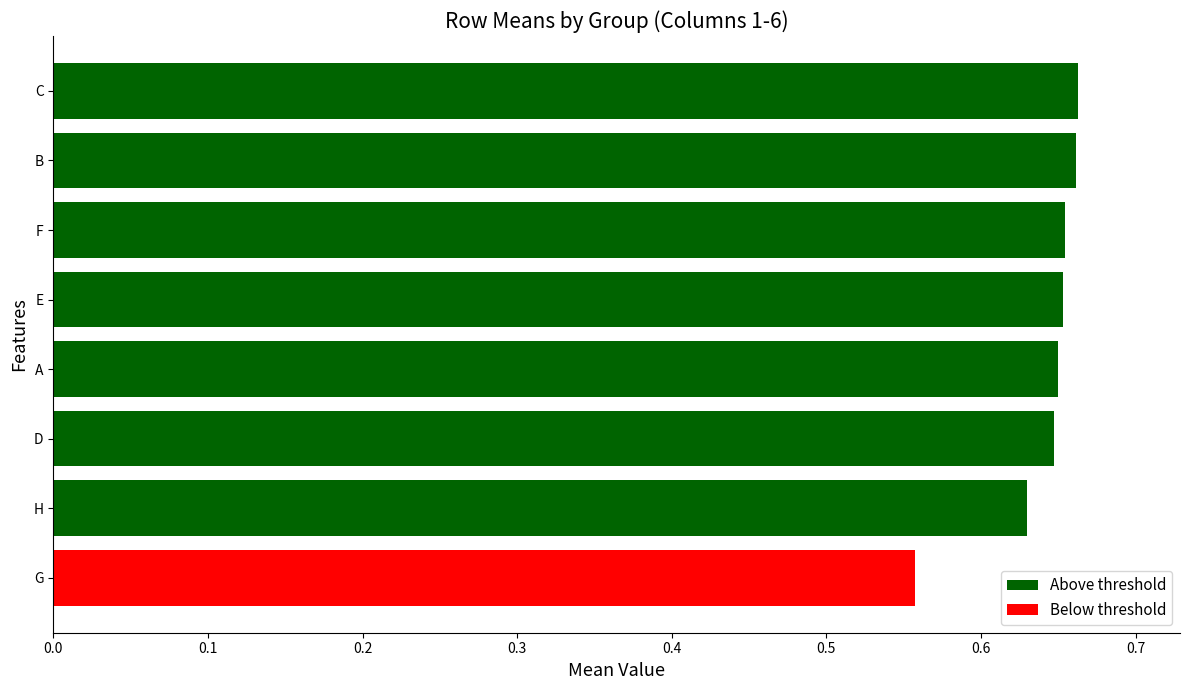

Which has a higher value, E or G?

E